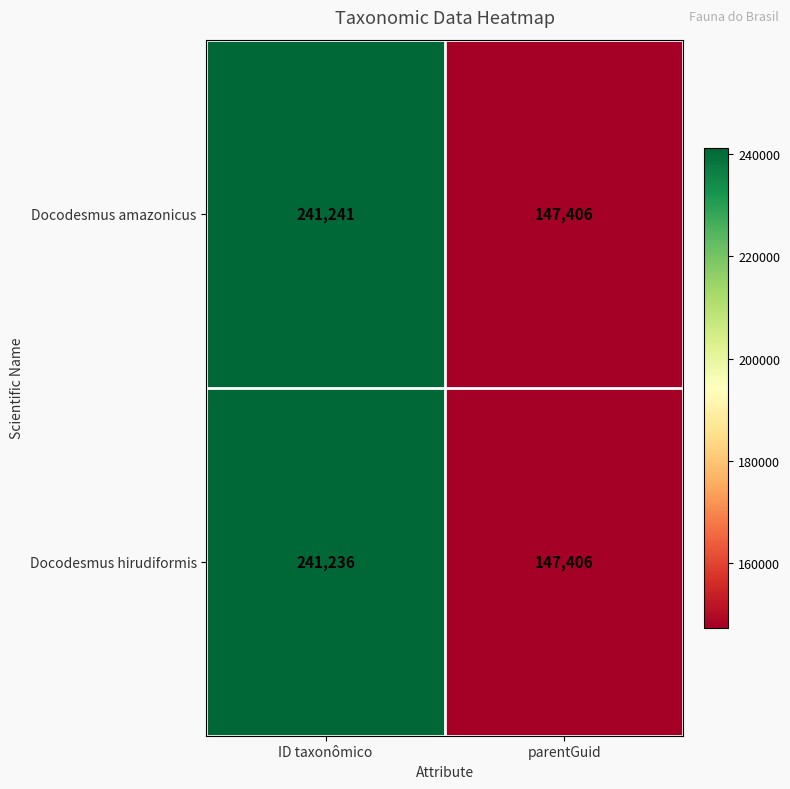

Reading left to right, list all the values displayed in this chart.

Docodesmus amazonicus: 241241	147406
Docodesmus hirudiformis: 241236	147406